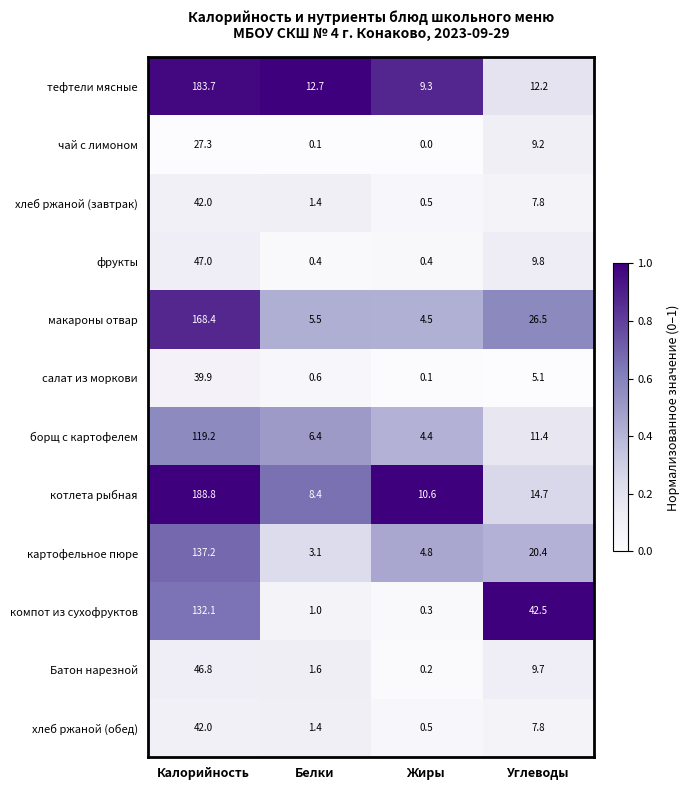

What is the spread (max minus min) of values at Белки?

12.6